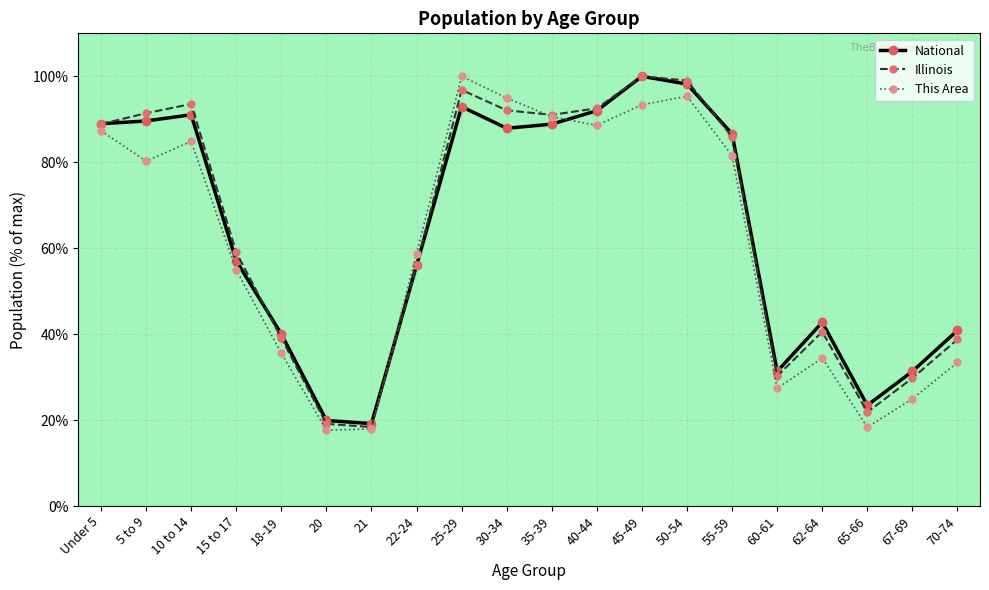

Is the value of National at 65-66 greater than the value of This Area at 20?

Yes